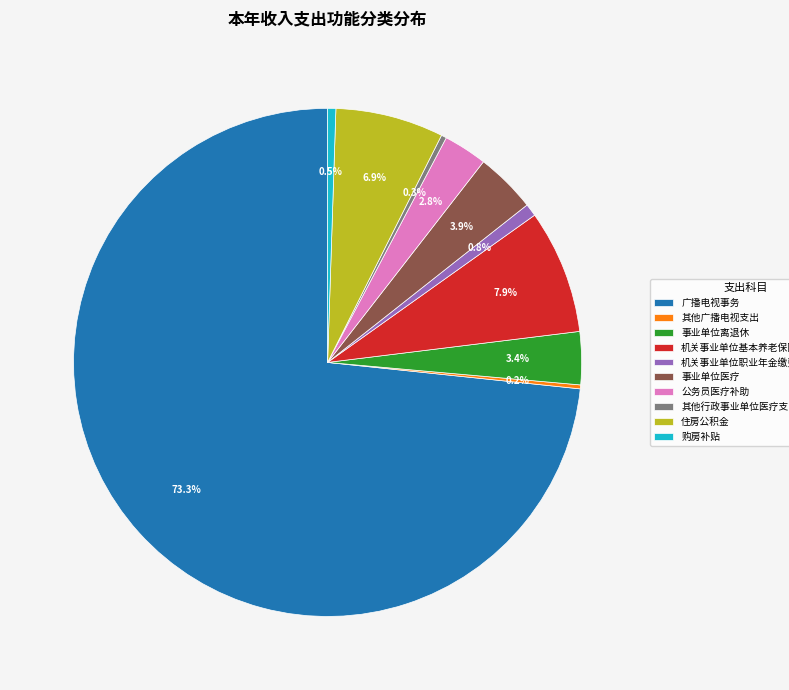

Which slice represents more than half of the pie?

广播电视事务